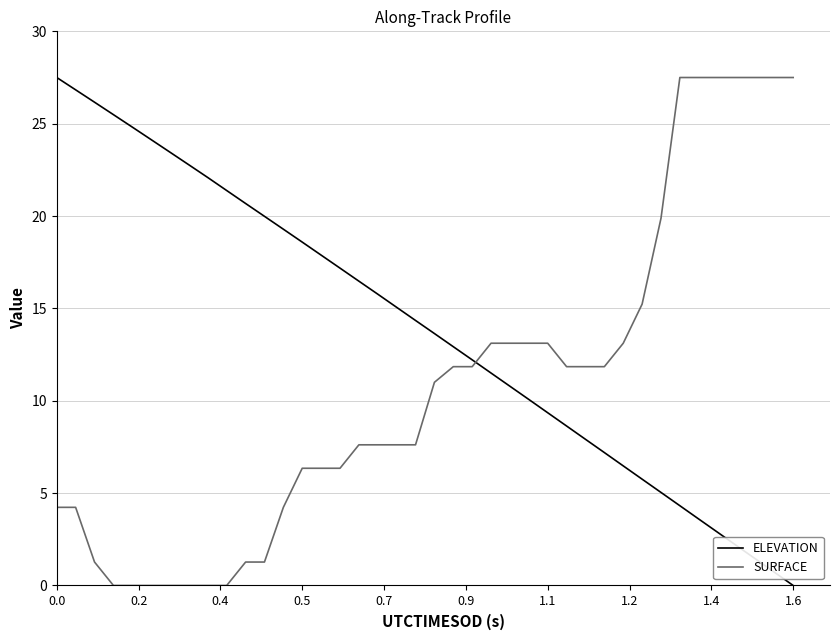

How many values in the ELEVATION series exceed 14?

20